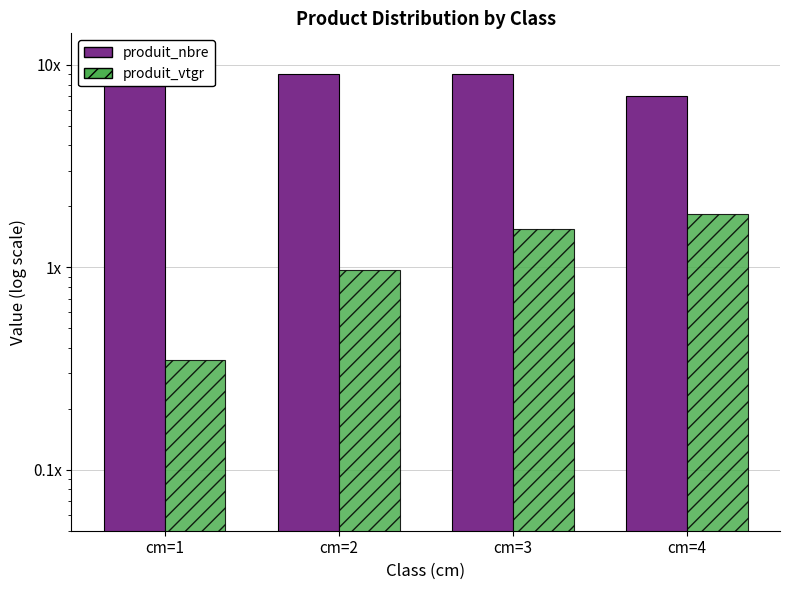

Are the bars horizontal?

No